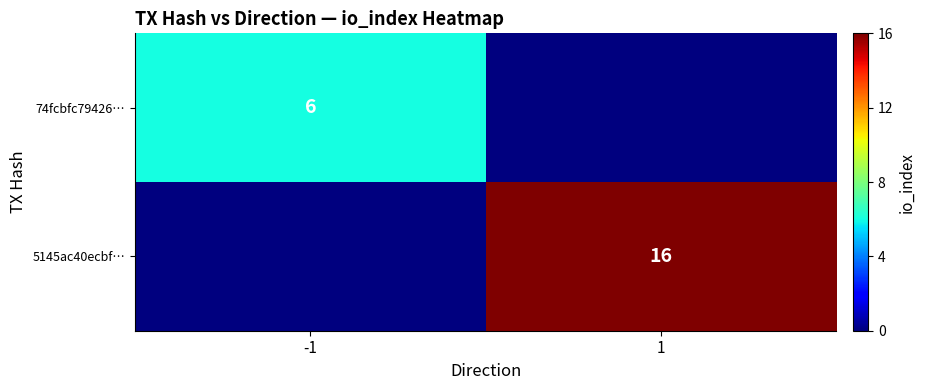

Is the value of 74fcbfc79426… at -1 greater than the value of 5145ac40ecbf… at 1?

No